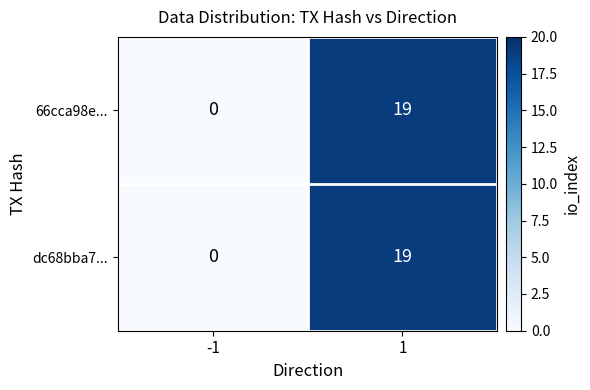

What is the sum of all 66cca98e... values?

19